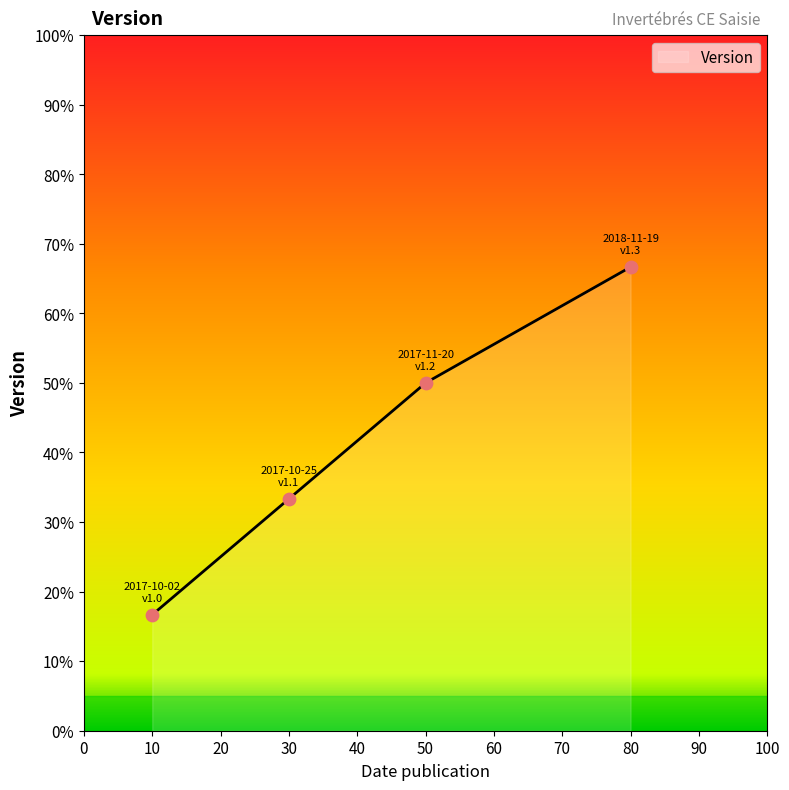

What is the ratio of the value at 30 to the value at 10?

2.0